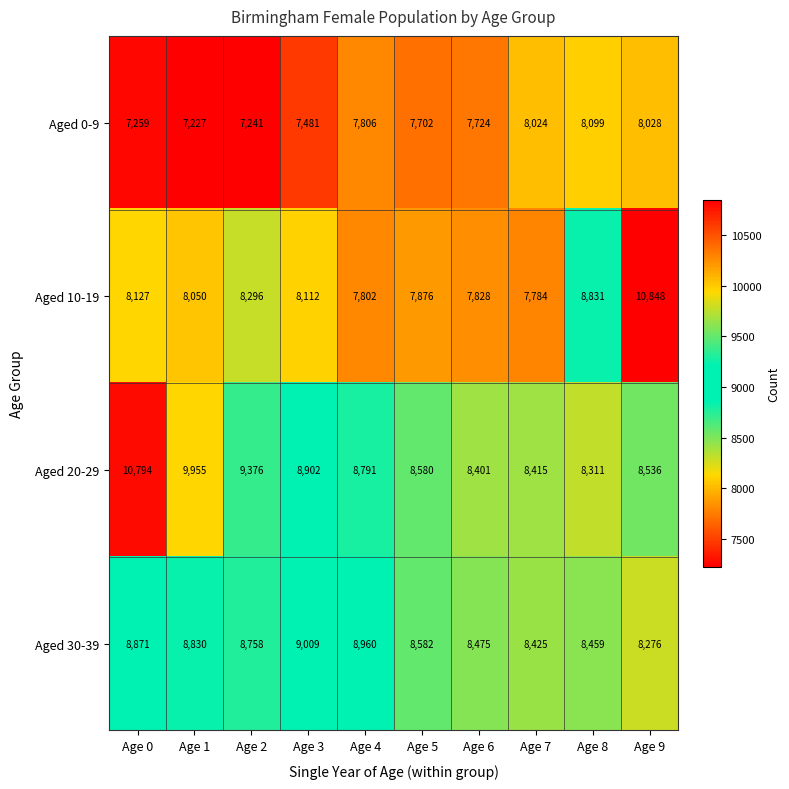

Read the Aged 20-29 value at Age 7, to the nearest 50.

8400